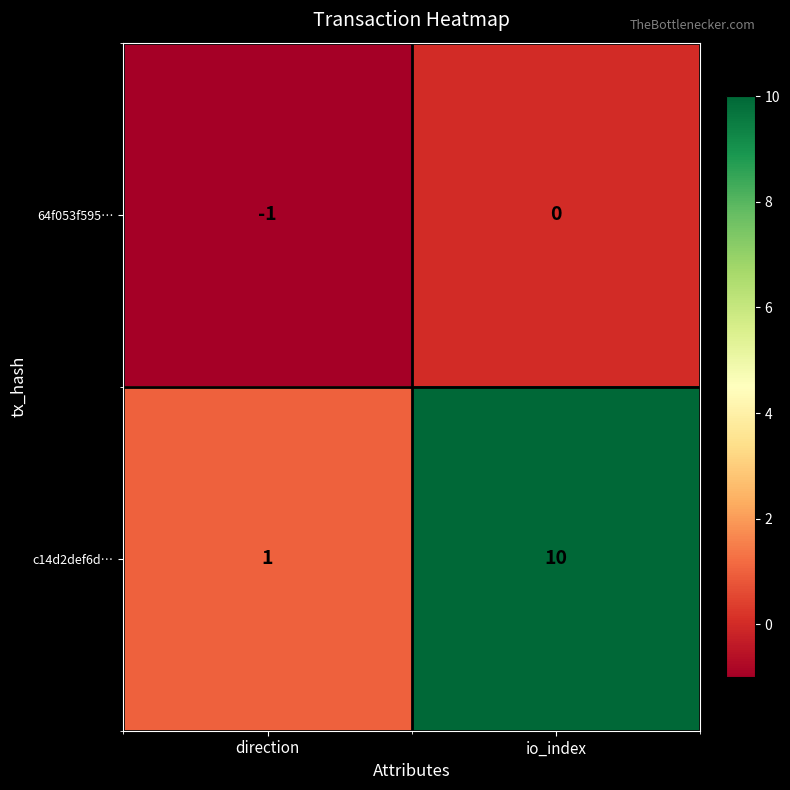

At direction, list the series in order from largest to smallest.

c14d2def6d…, 64f053f595…